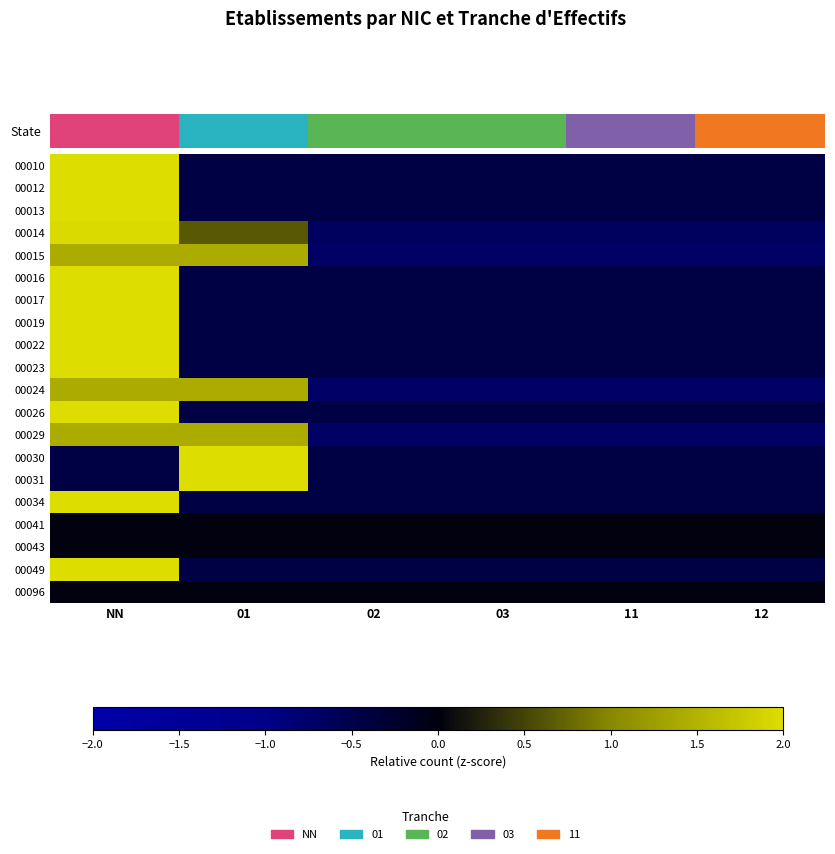

Rank the series at 12 from highest to lowest value.

00041, 00043, 00096, 00010, 00013, 00016, 00017, 00019, 00022, 00023, 00026, 00030, 00031, 00034, 00049, 00012, 00014, 00015, 00024, 00029